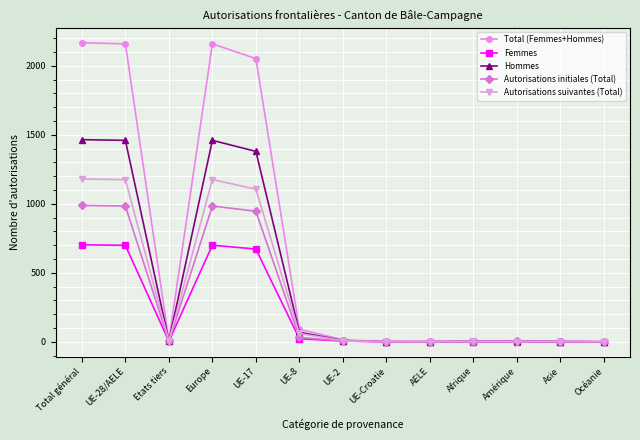

How many lines are shown in the chart?

5